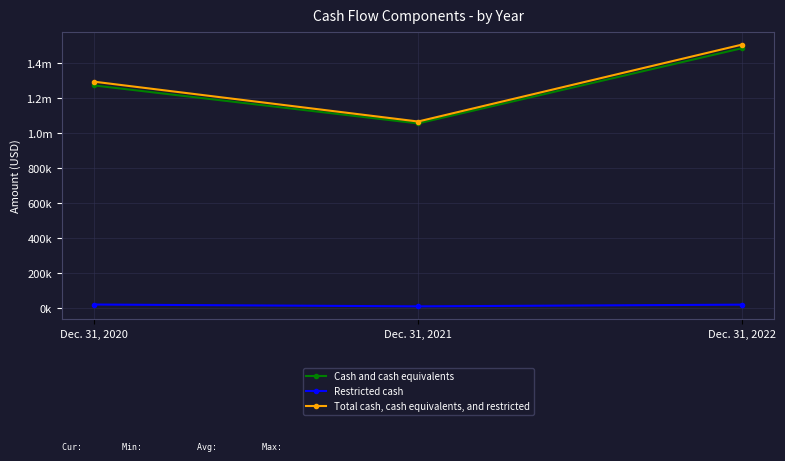

Between Dec. 31, 2021 and Dec. 31, 2022, which is larger?

Dec. 31, 2022